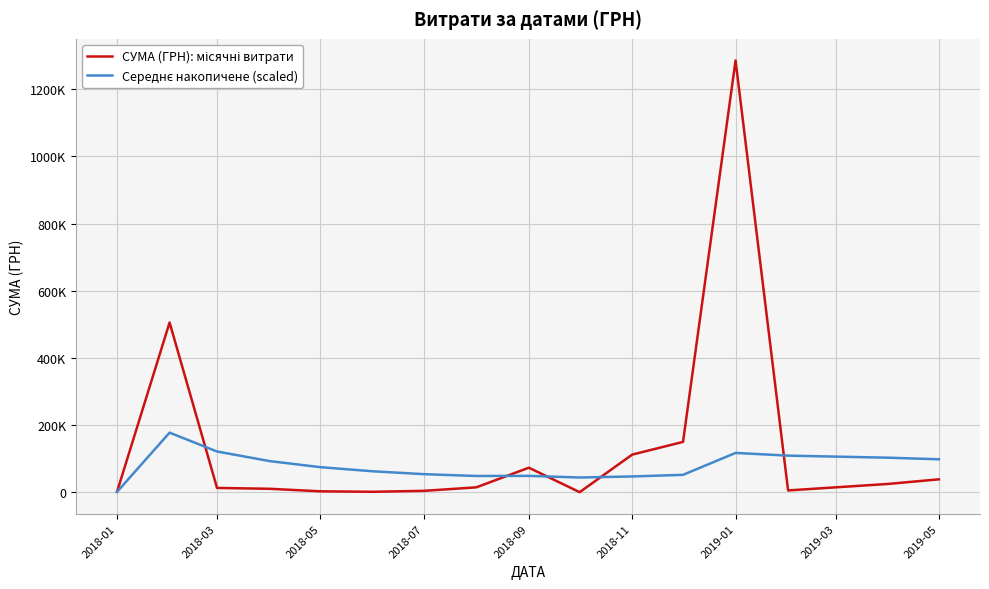

Does the chart have visible grid lines?

Yes